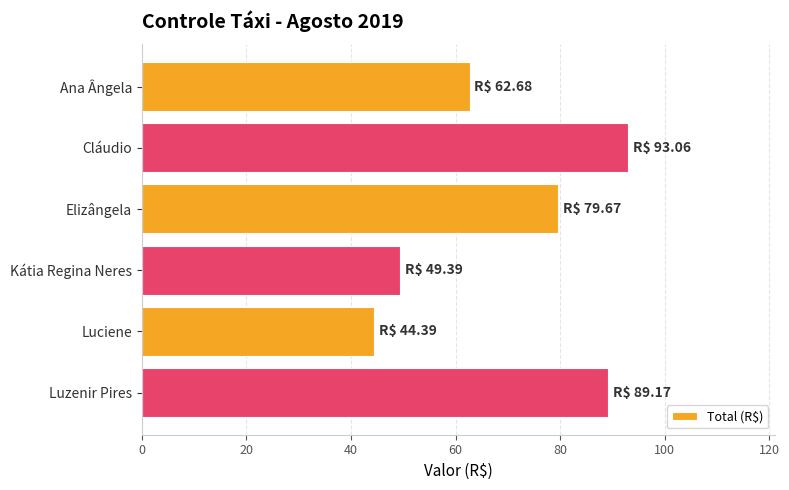

List the labels in order of value, smallest first.

Luciene, Kátia Regina Neres, Ana Ângela, Elizângela, Luzenir Pires, Cláudio